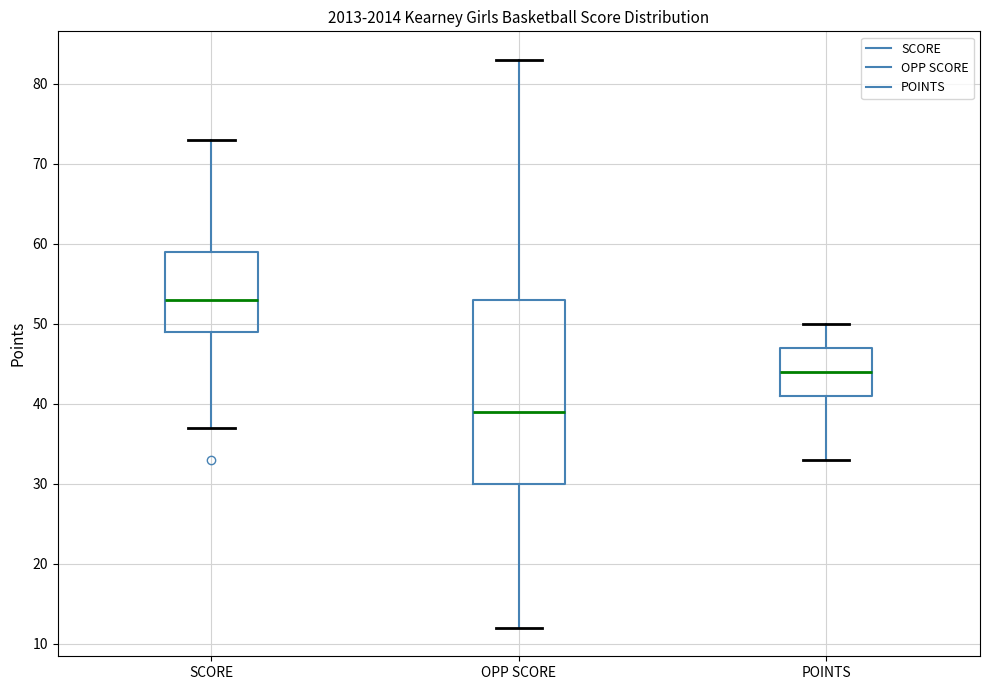

Which box has the highest median line?

SCORE